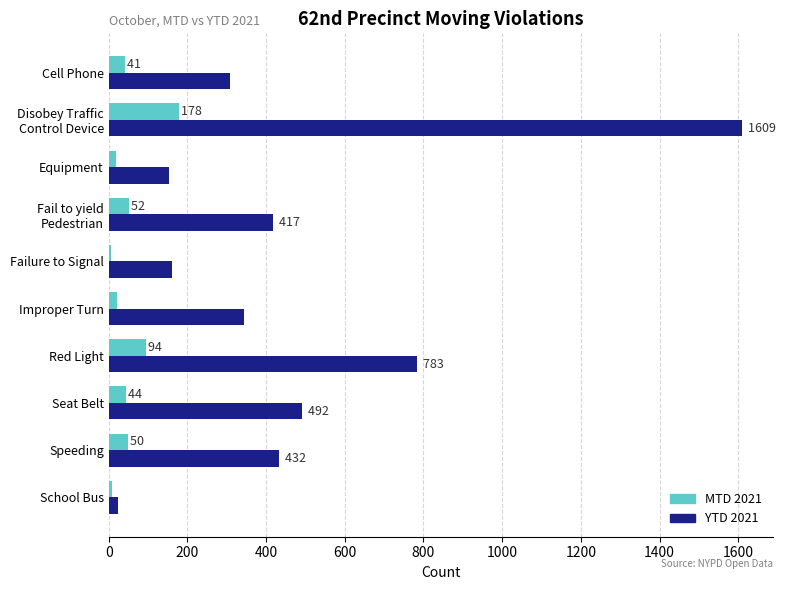

Which series has the largest total across all categories?

YTD 2021